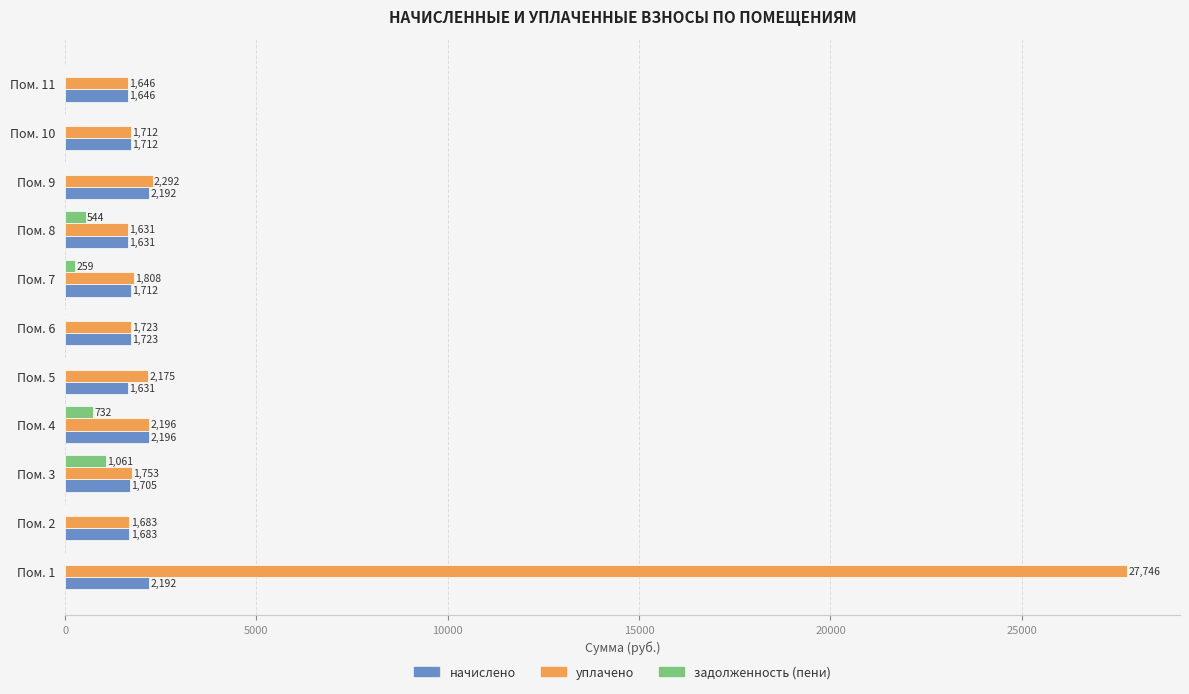

Which series has the largest total across all categories?

уплачено